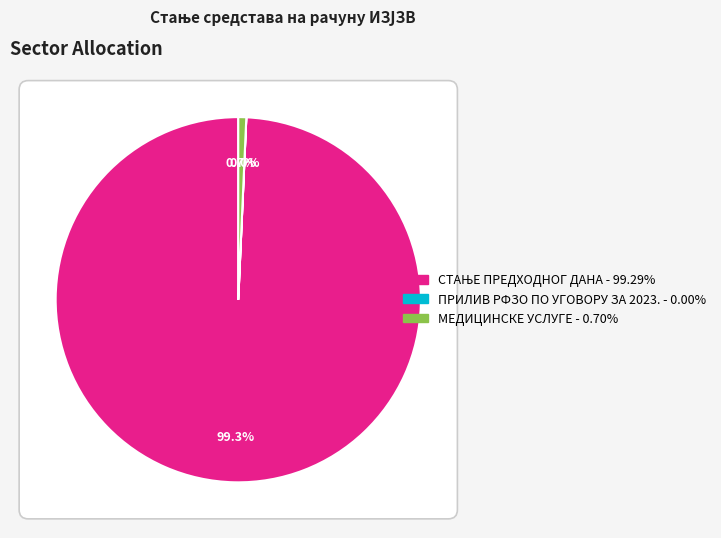

How many slices are in this pie chart?

3